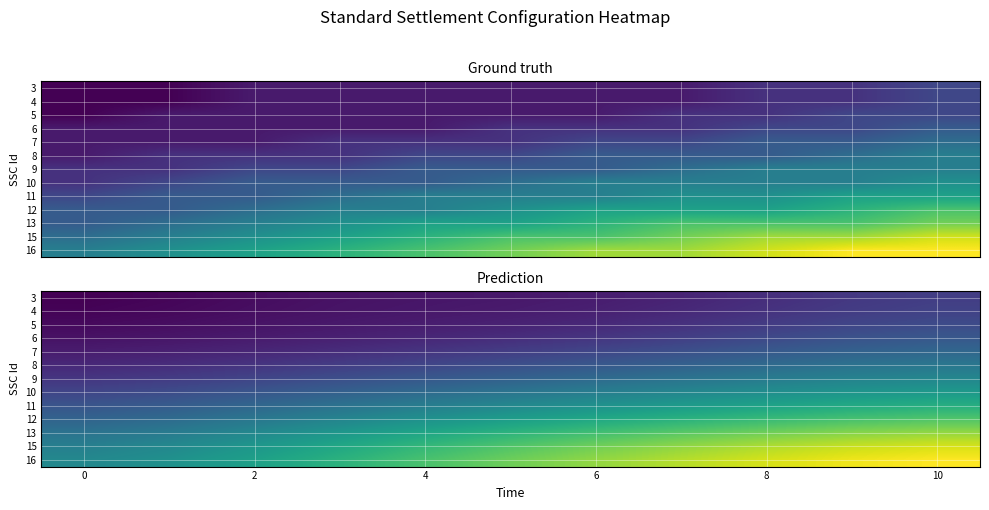

How many categories are shown in the chart?

11